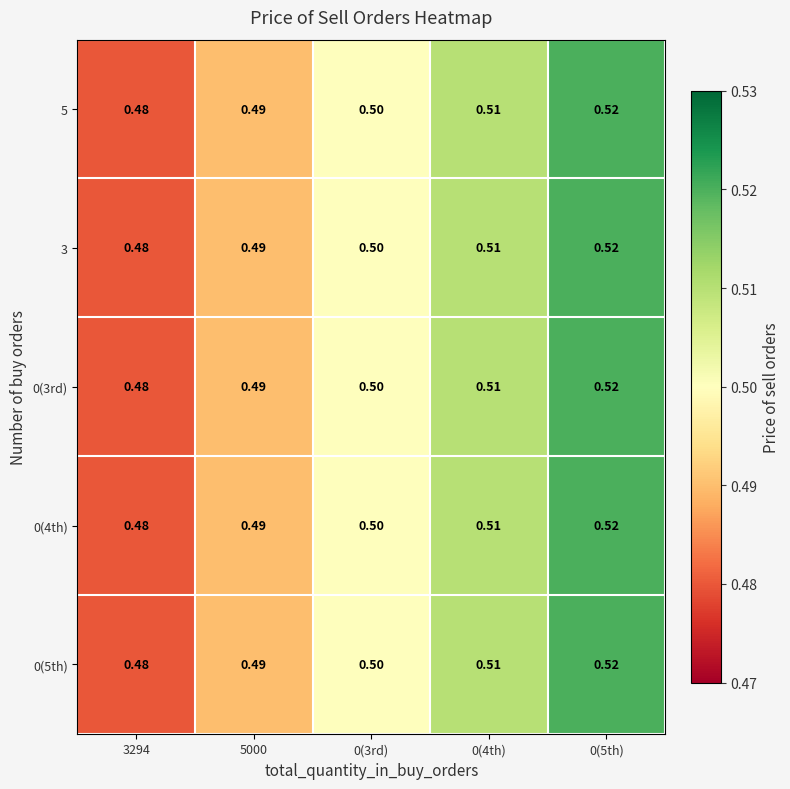

How many distinct data groups are displayed?

5